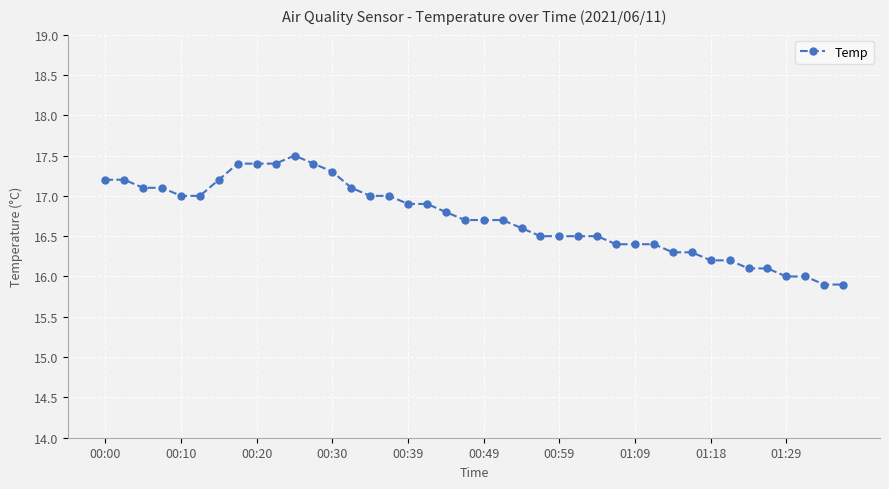

What is the value of the 22nd point from the left?

16.7